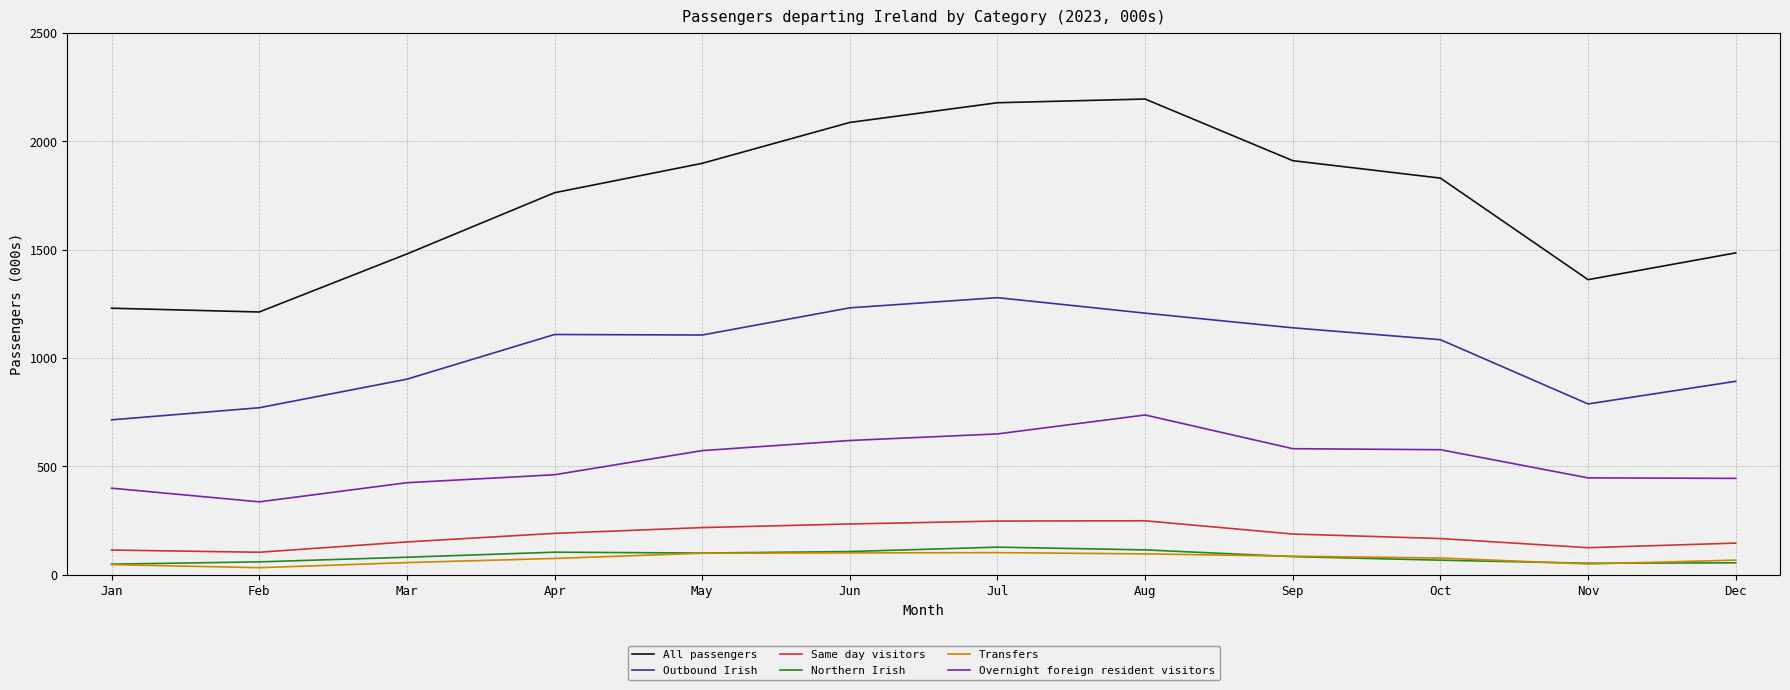

Which series has the largest total across all categories?

All passengers